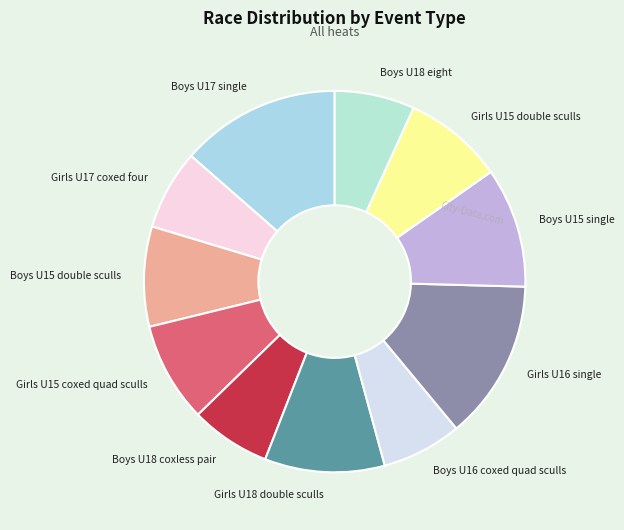

Is there a majority slice in this chart?

No